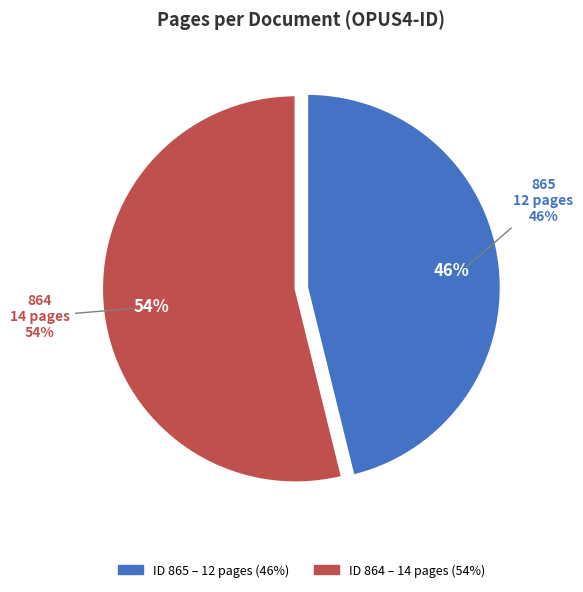

Does any single category account for the majority?

Yes